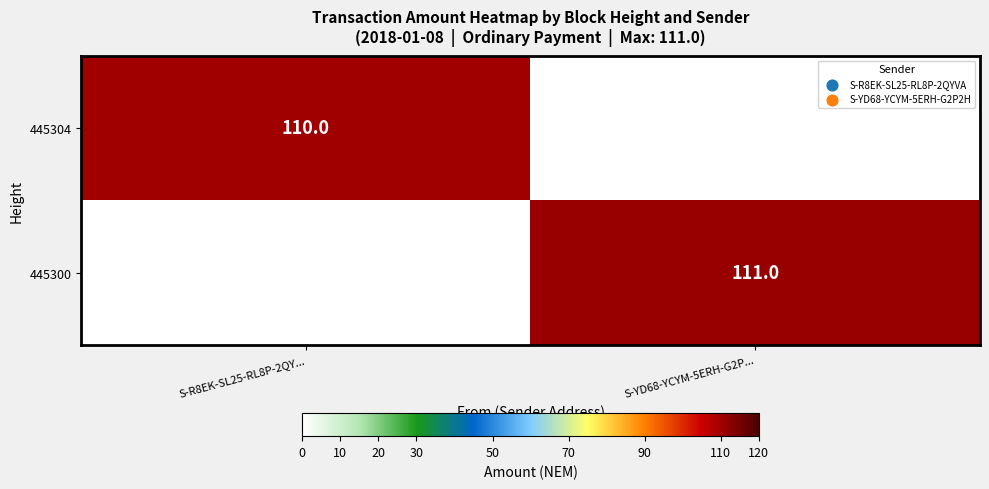

The value of 445300 at S-YD68-YCYM-5ERH-G2P... is 189. True or false?

False